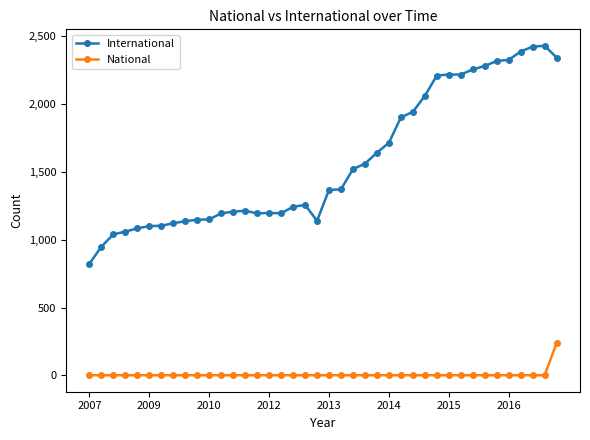

What is the average value of the National series?

7